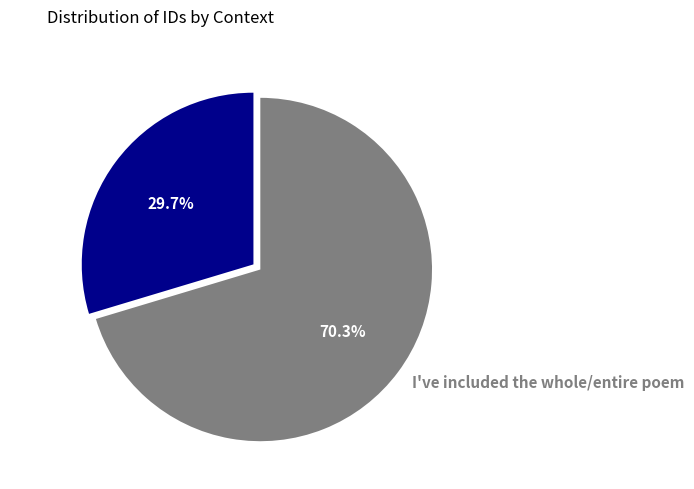

How many slices are in this pie chart?

2